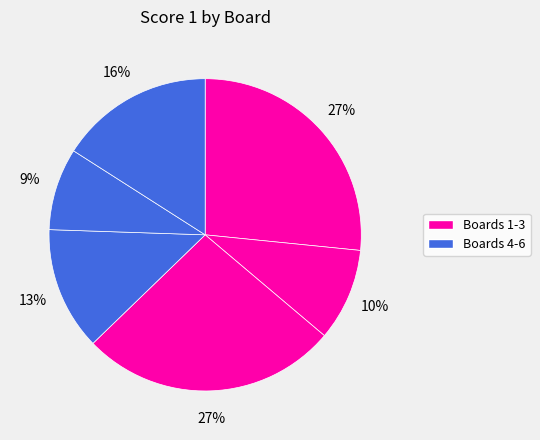

Is there a majority slice in this chart?

No